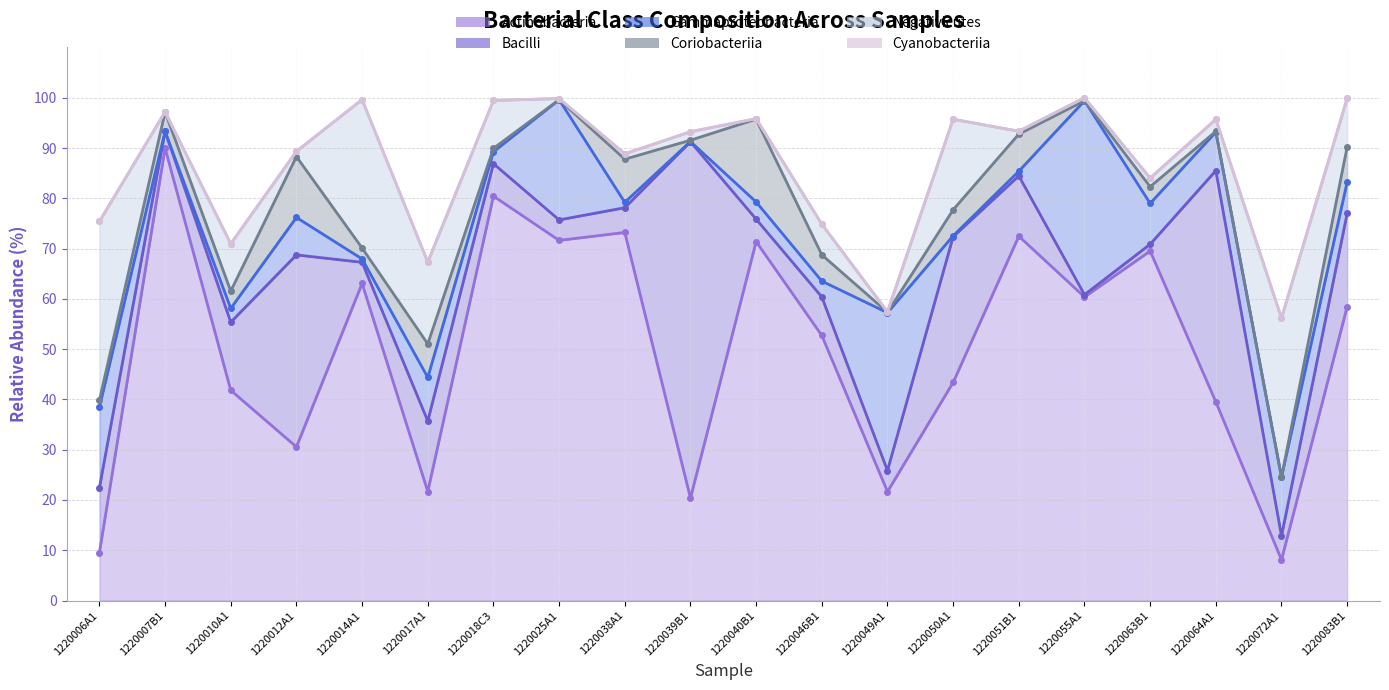

The value of Bacilli at 1220083B1 is 18.6. True or false?

True